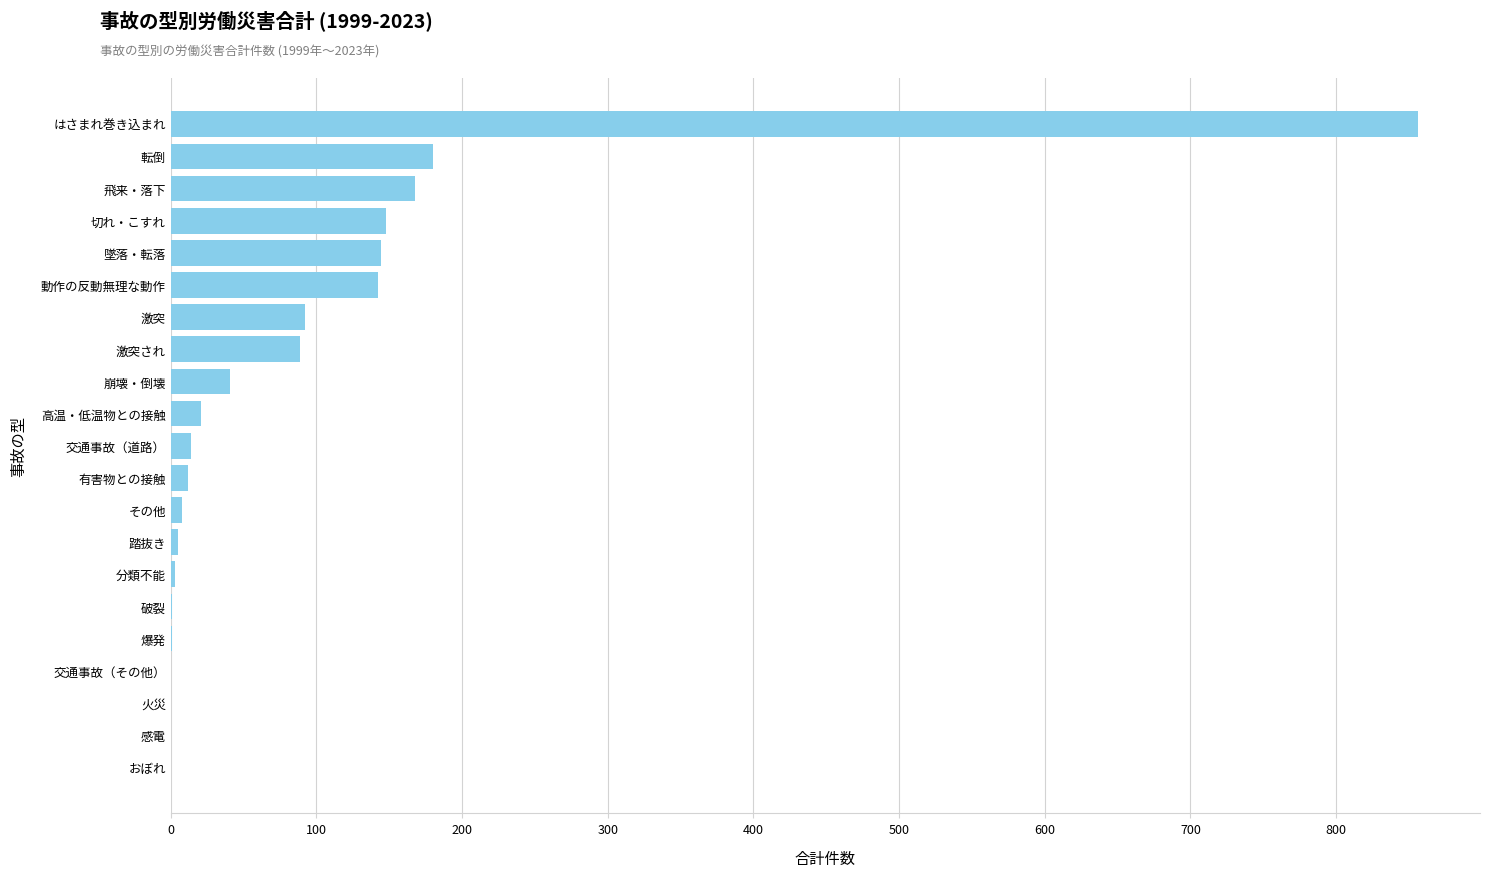

At which label is the value closest to 428?

転倒